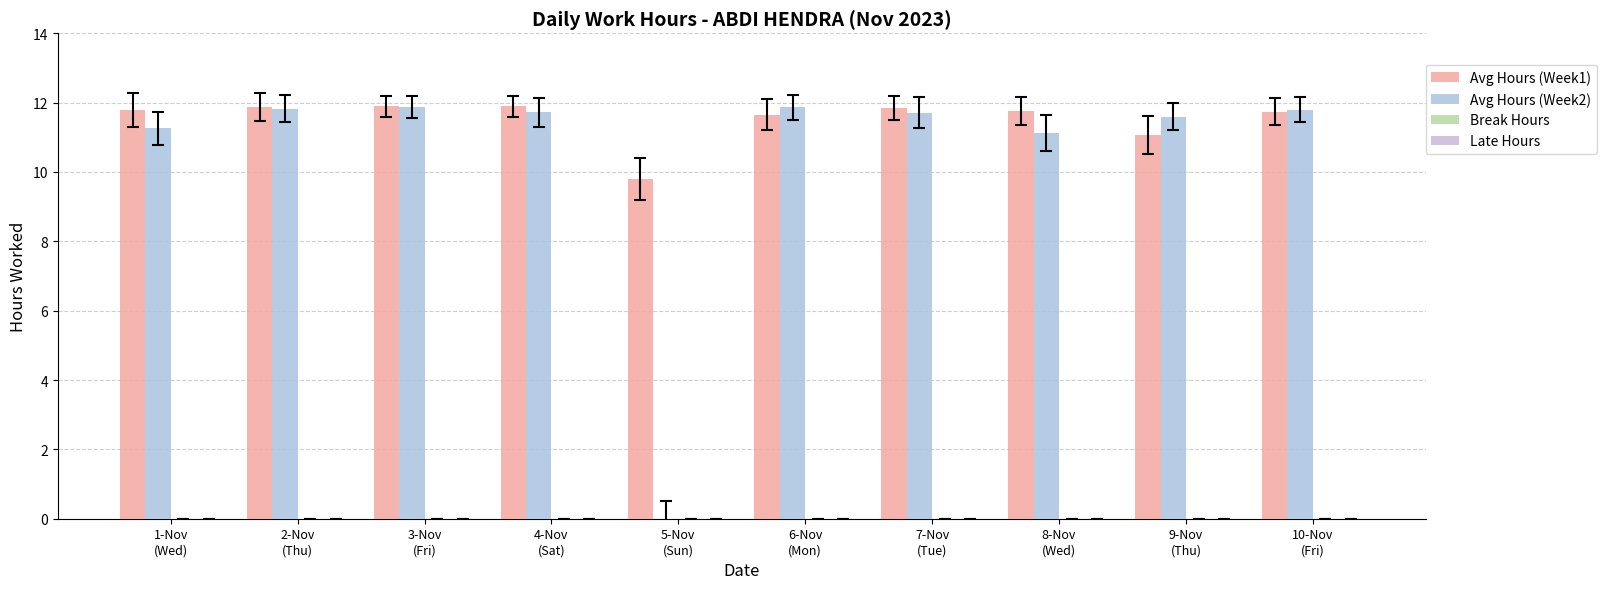

Which series has the largest total across all categories?

Avg Hours (Week1)